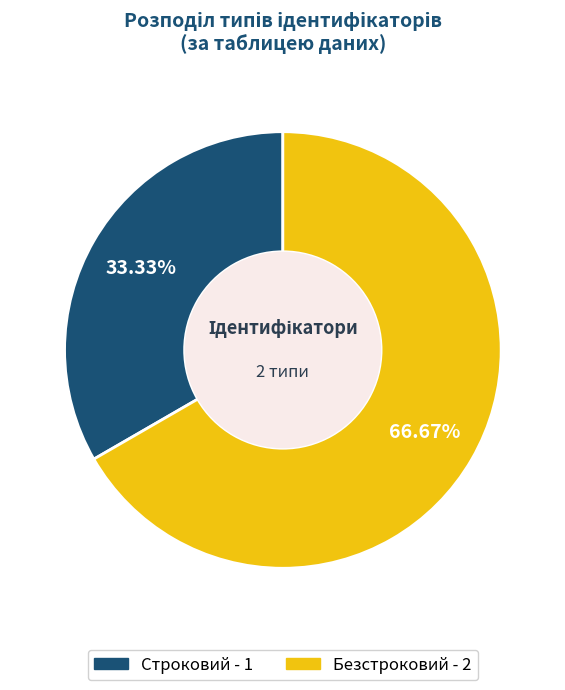

To the nearest percent, what percentage of the pie is Безстроковий?

67%